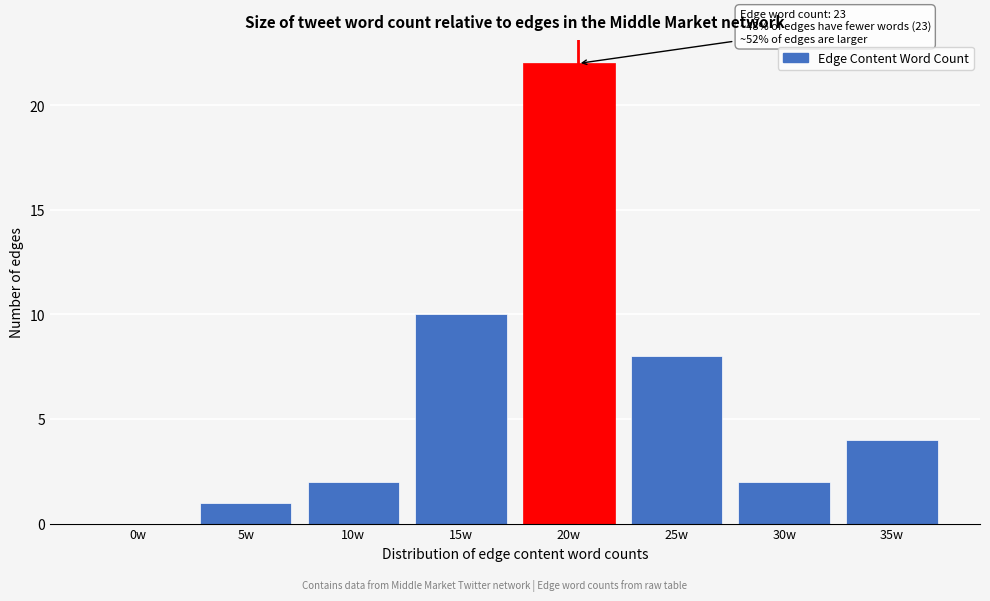

Reading left to right, extract all data points from this chart.

0w=0	5w=1	10w=2	15w=10	20w=22	25w=8	30w=2	35w=4